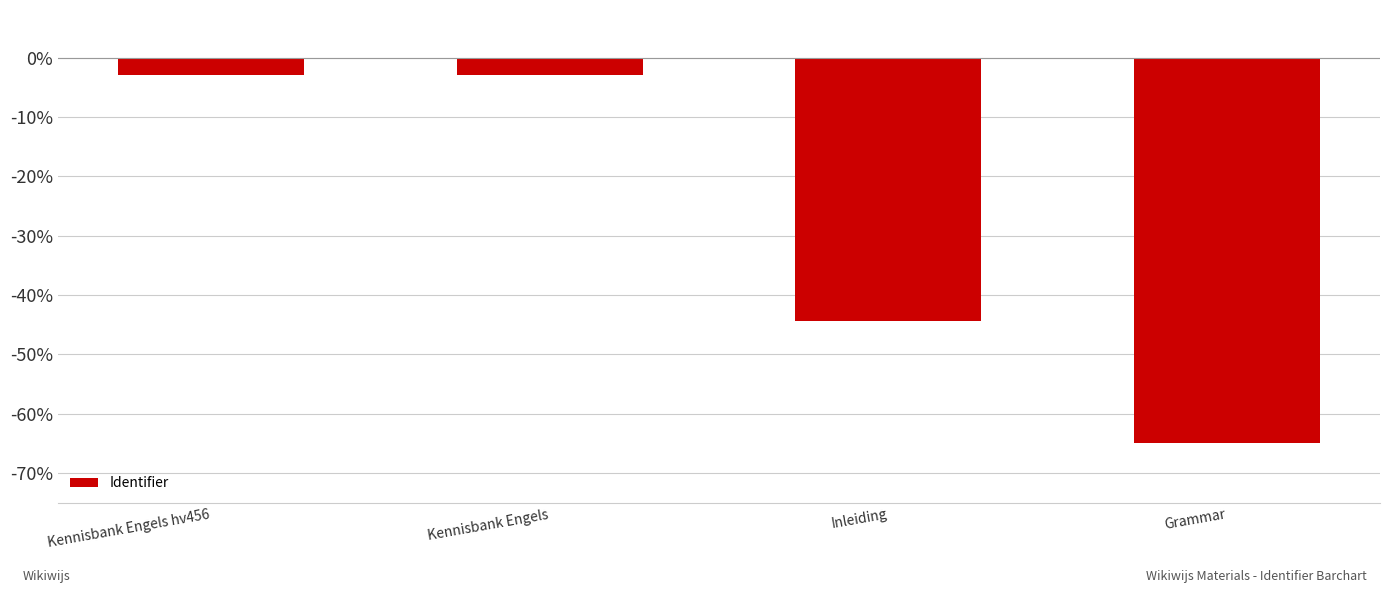

The value at Kennisbank Engels is -3.0. True or false?

True